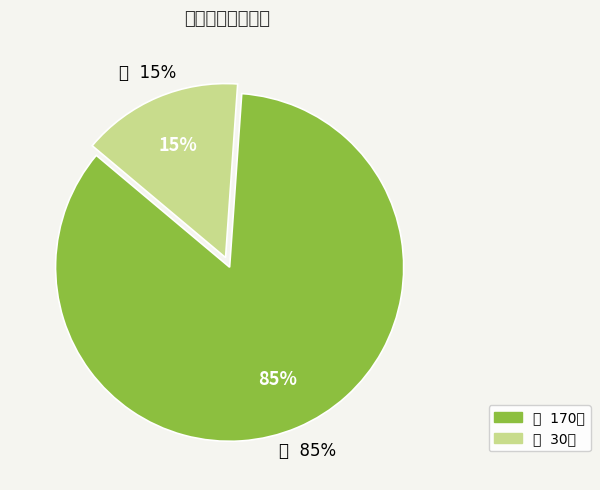

Is there a majority slice in this chart?

Yes